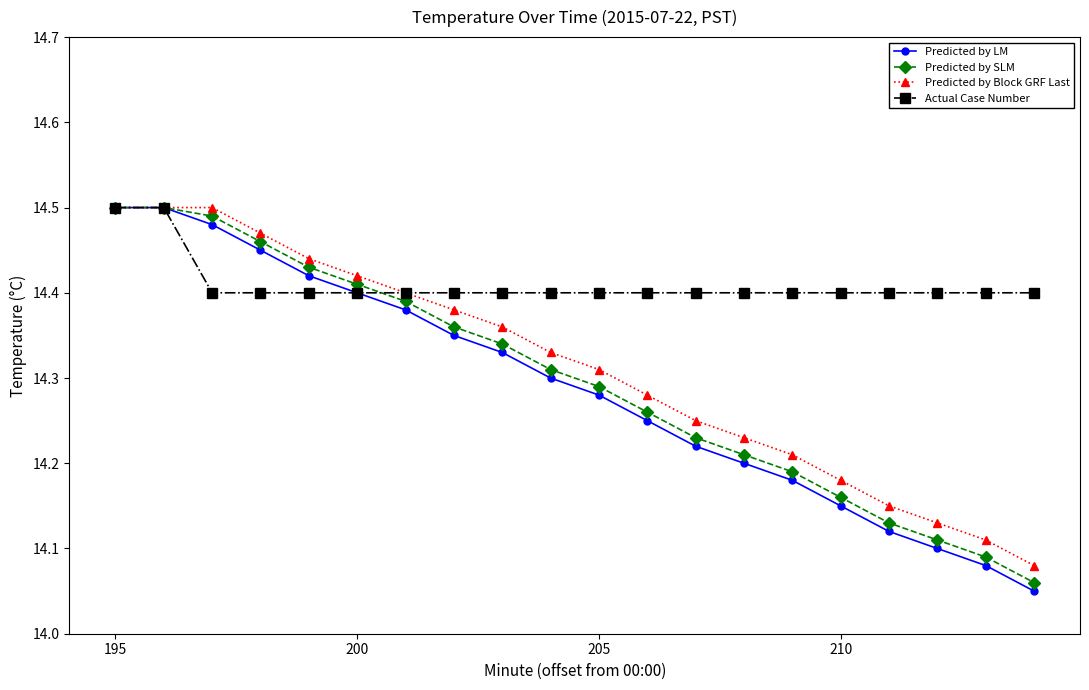

How many Predicted by LM values are between 14 and 15?

20